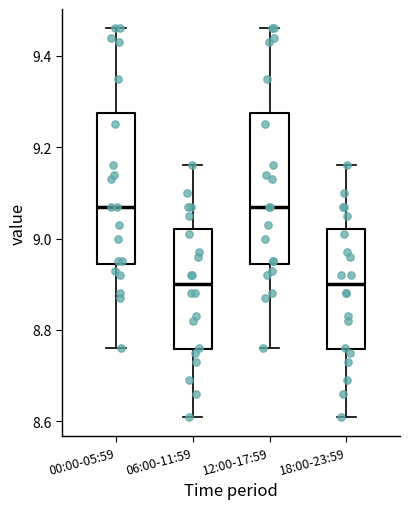

Where does the upper whisker of the box for 18:00-23:59 end on the y-axis? The values are not printed on the chart, so give them approximately, as read against the axis.

9.16